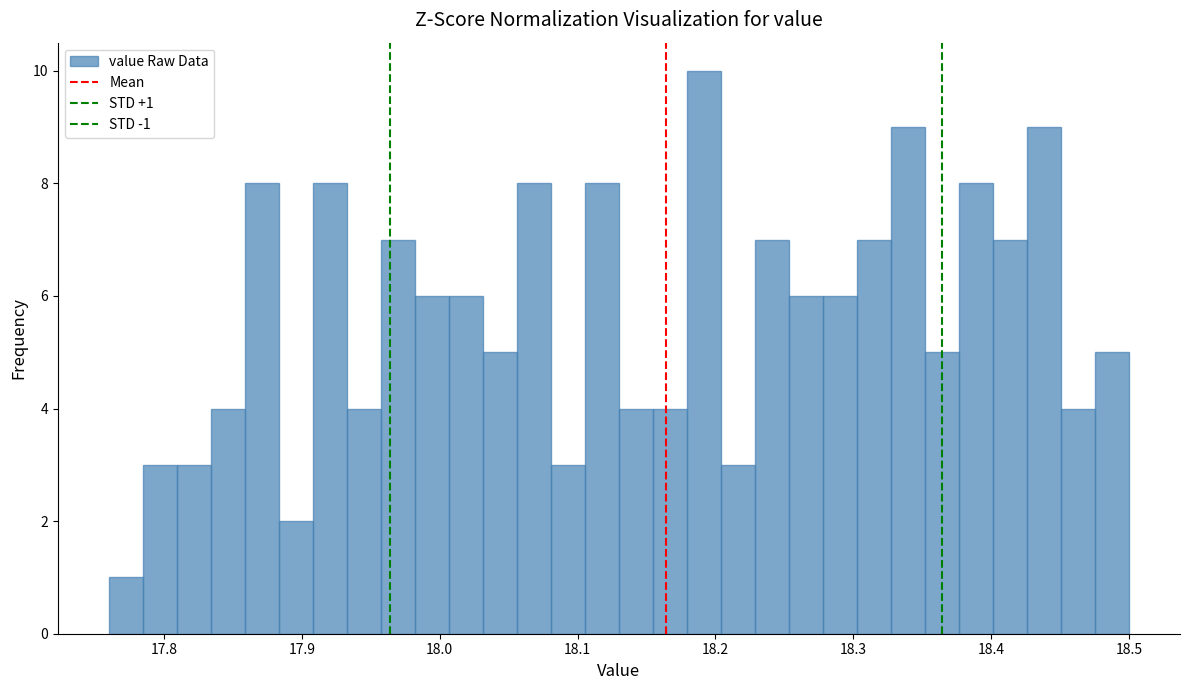

Around what value on the x-axis is the tallest bar? Give the approximate position of its centre, as read against the axis.

18.19